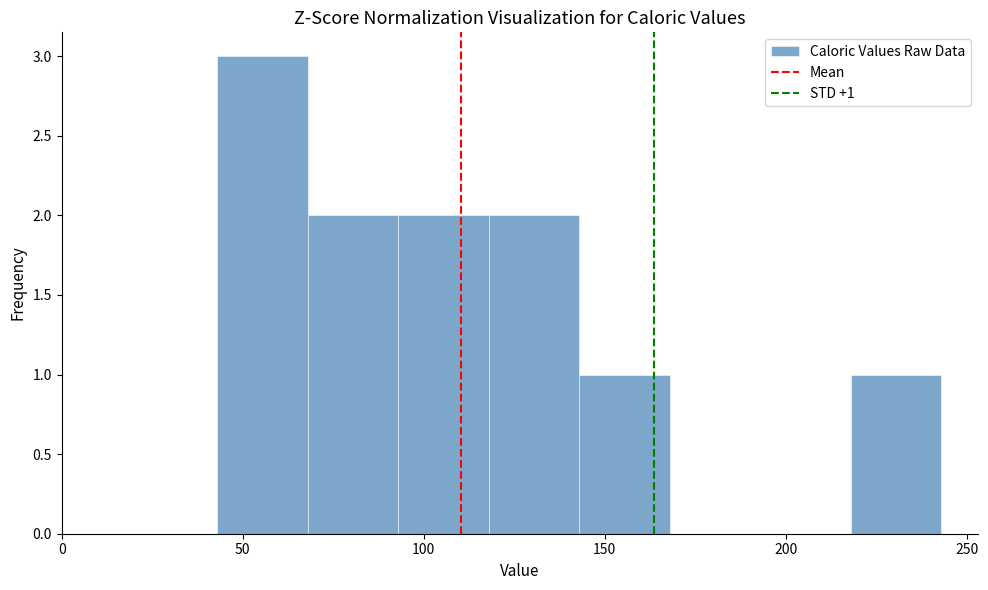

Which range on the x-axis has the tallest bar?

43 to 68